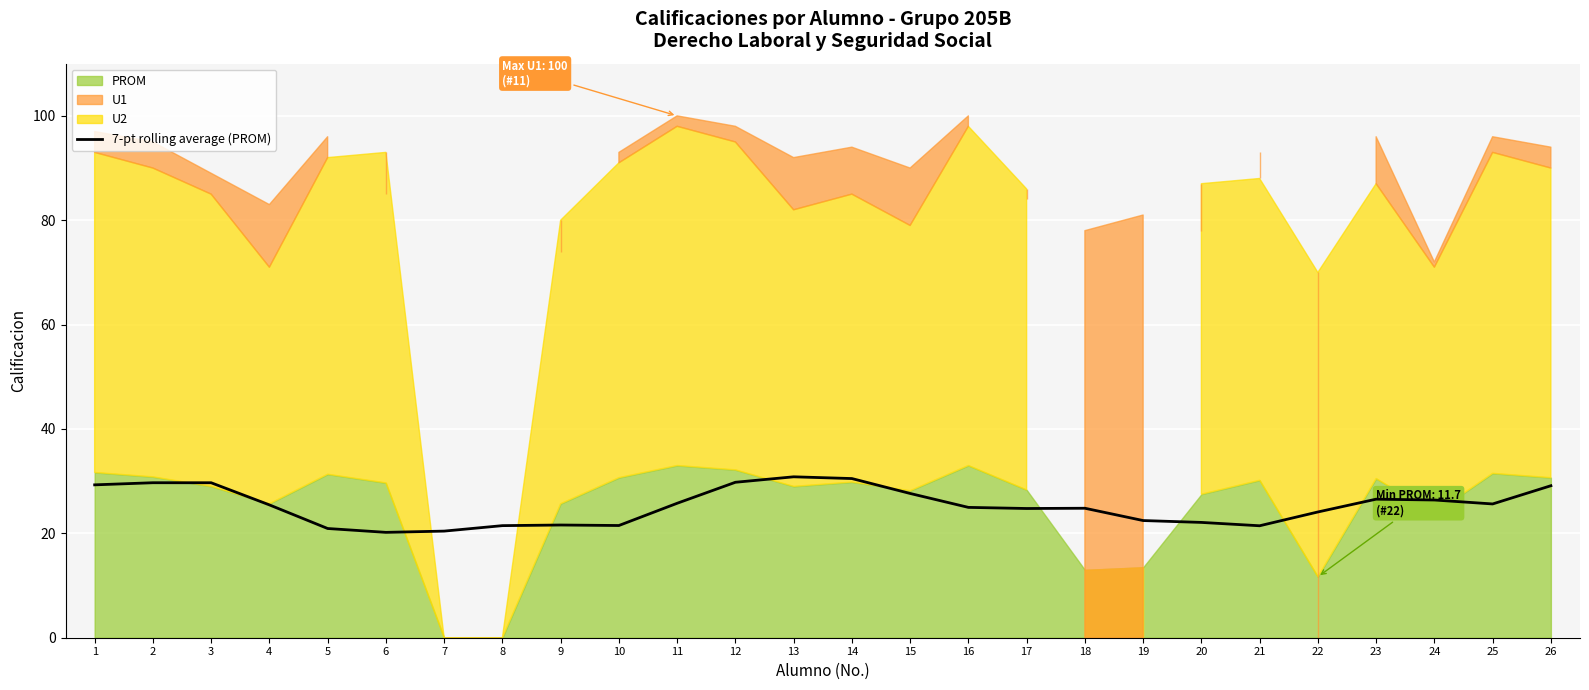

Does the chart display data point markers on the line(s)?

No